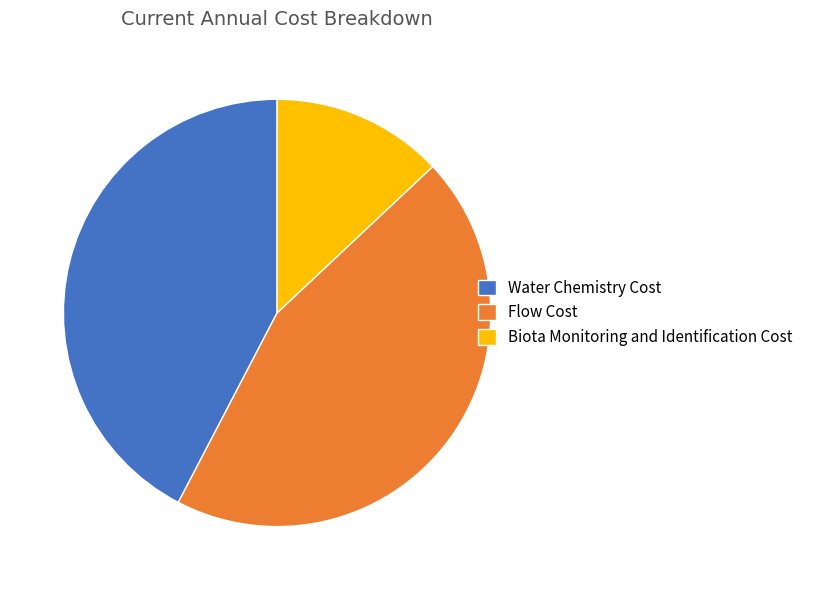

Do Flow Cost and Biota Monitoring and Identification Cost together represent more than half of the pie?

Yes